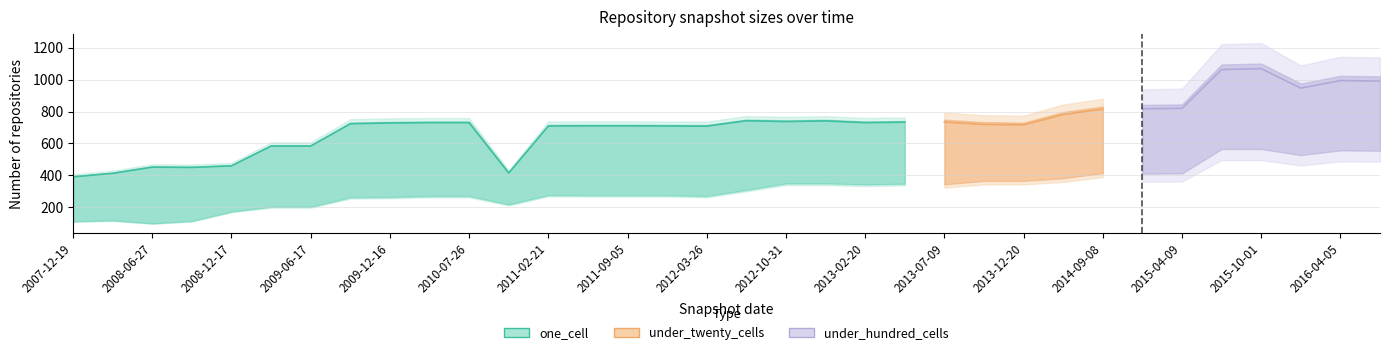

The under_twenty_cells series shows 988 at 2016-07-04. True or false?

False